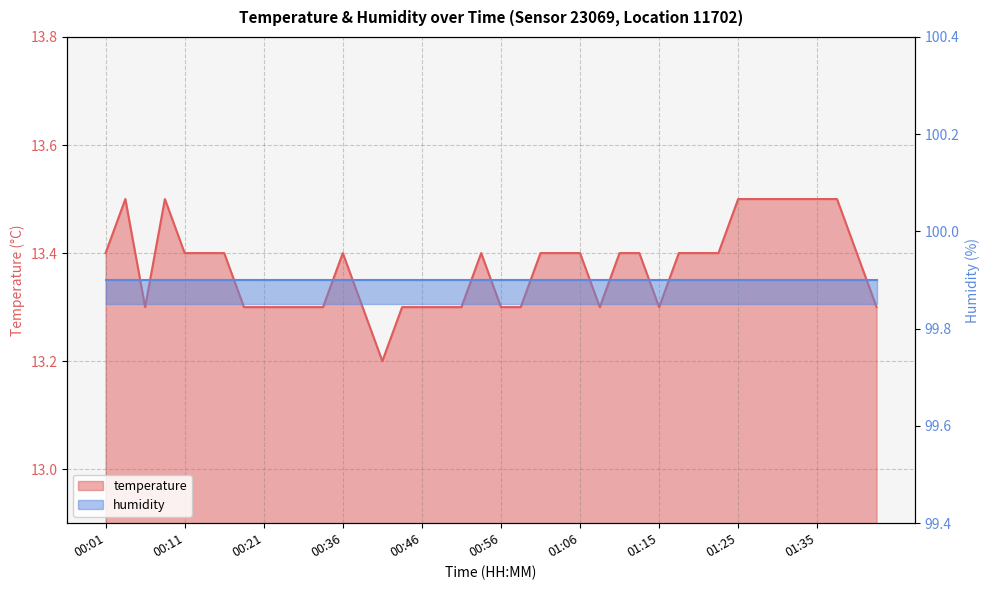

What is the maximum value shown in the chart?

13.5